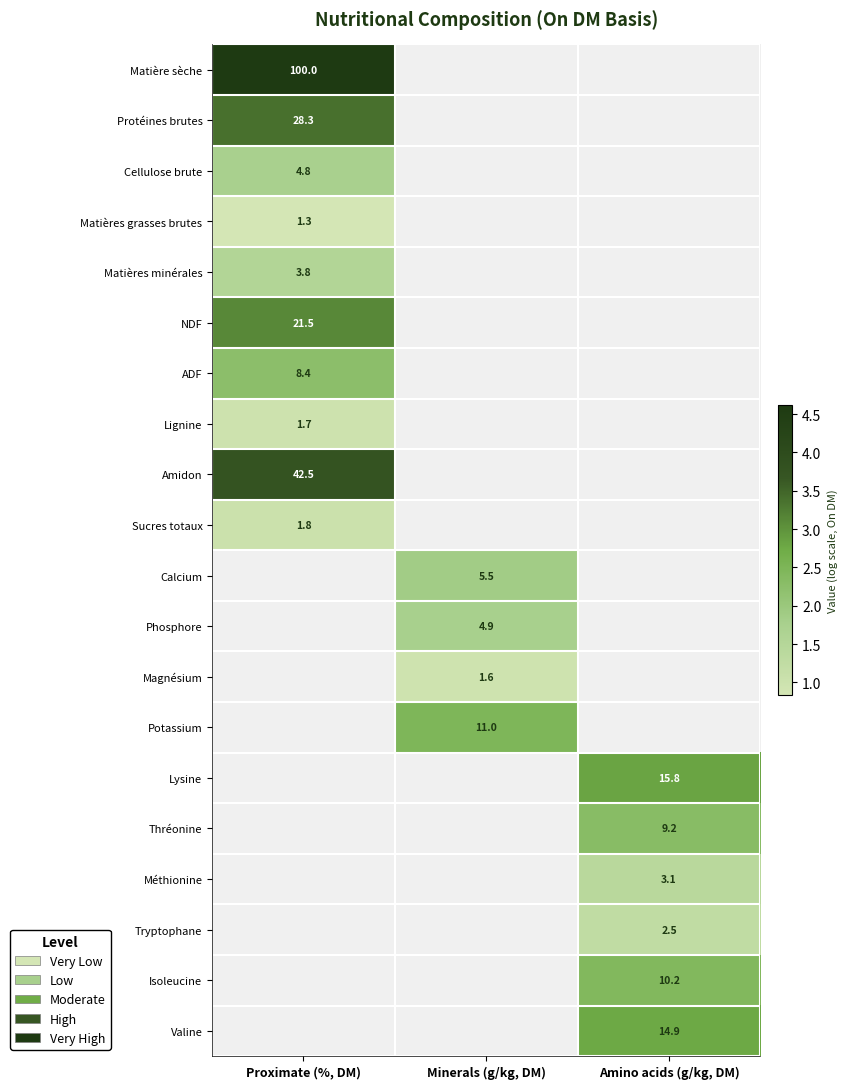

What is the maximum value shown in the chart?

4.6